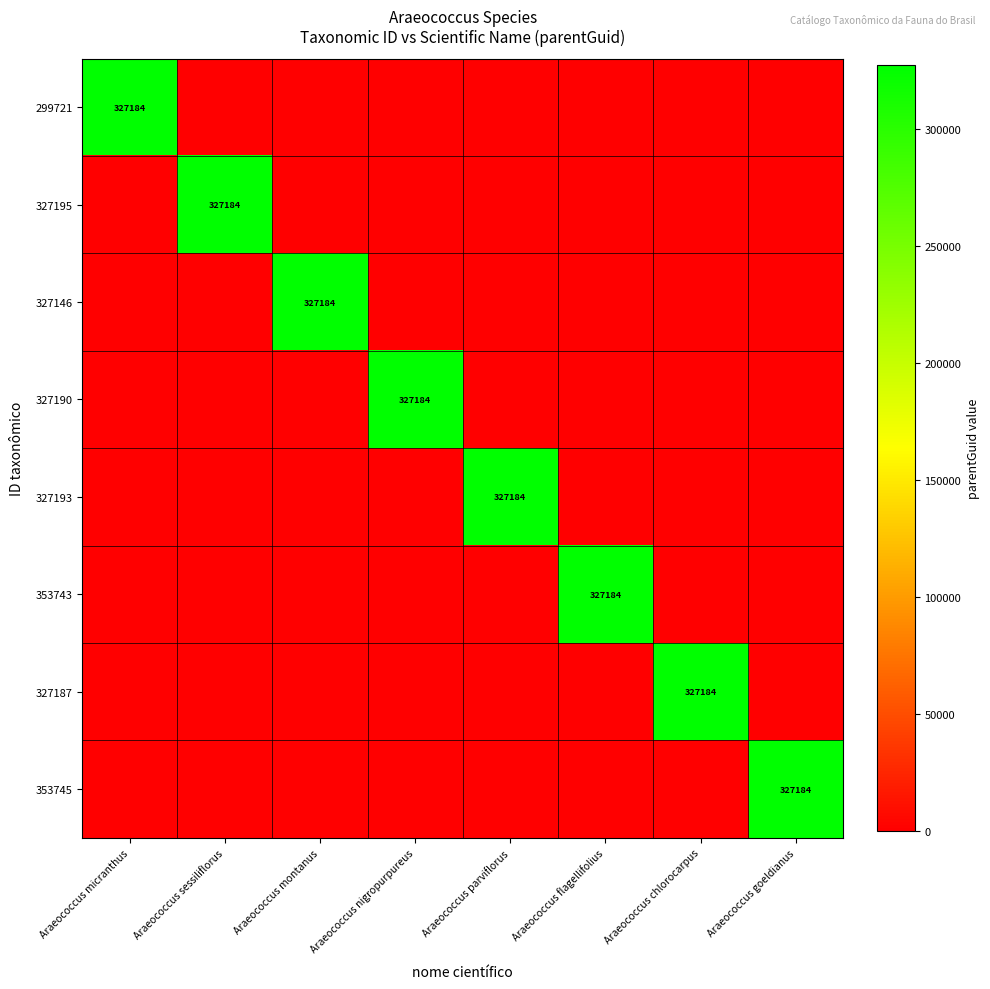

The 327187 series shows 0 at Araeococcus goeldianus. True or false?

True